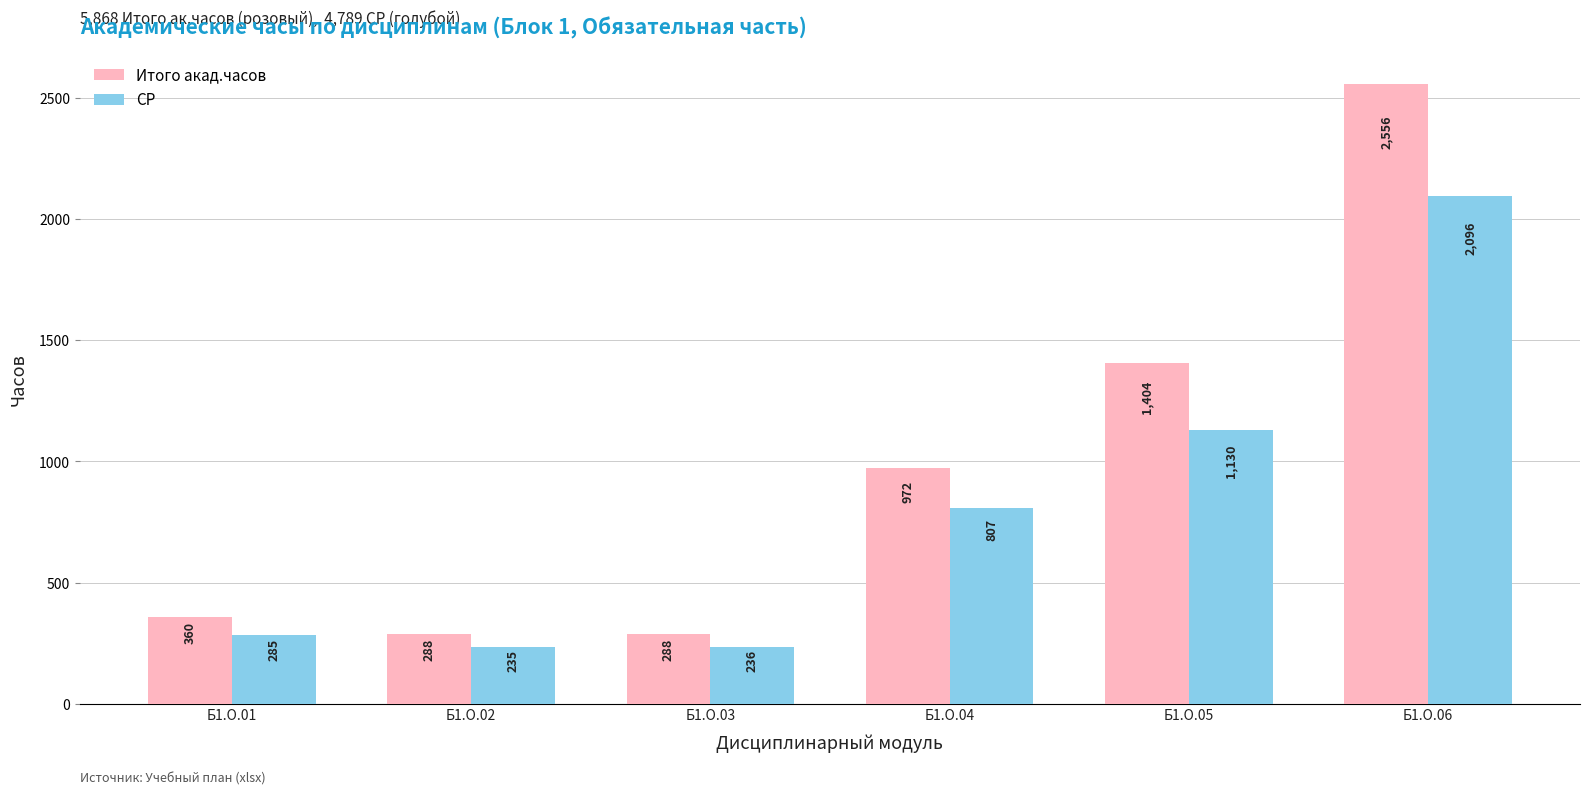

What is the value of the Итого акад.часов bar at the 1st from the left?

360